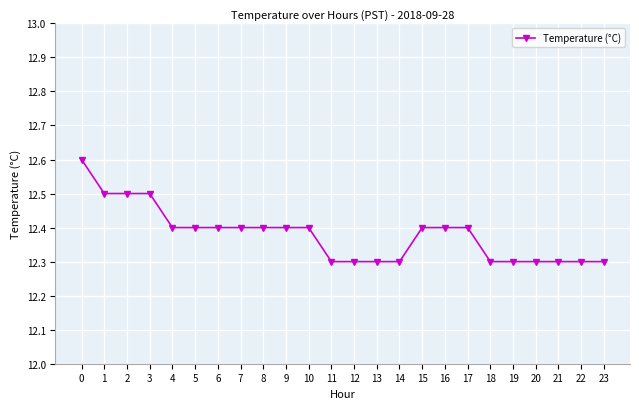

Reading right to left, what are all the values shown in this chart?

23=12.3	22=12.3	21=12.3	20=12.3	19=12.3	18=12.3	17=12.4	16=12.4	15=12.4	14=12.3	13=12.3	12=12.3	11=12.3	10=12.4	9=12.4	8=12.4	7=12.4	6=12.4	5=12.4	4=12.4	3=12.5	2=12.5	1=12.5	0=12.6